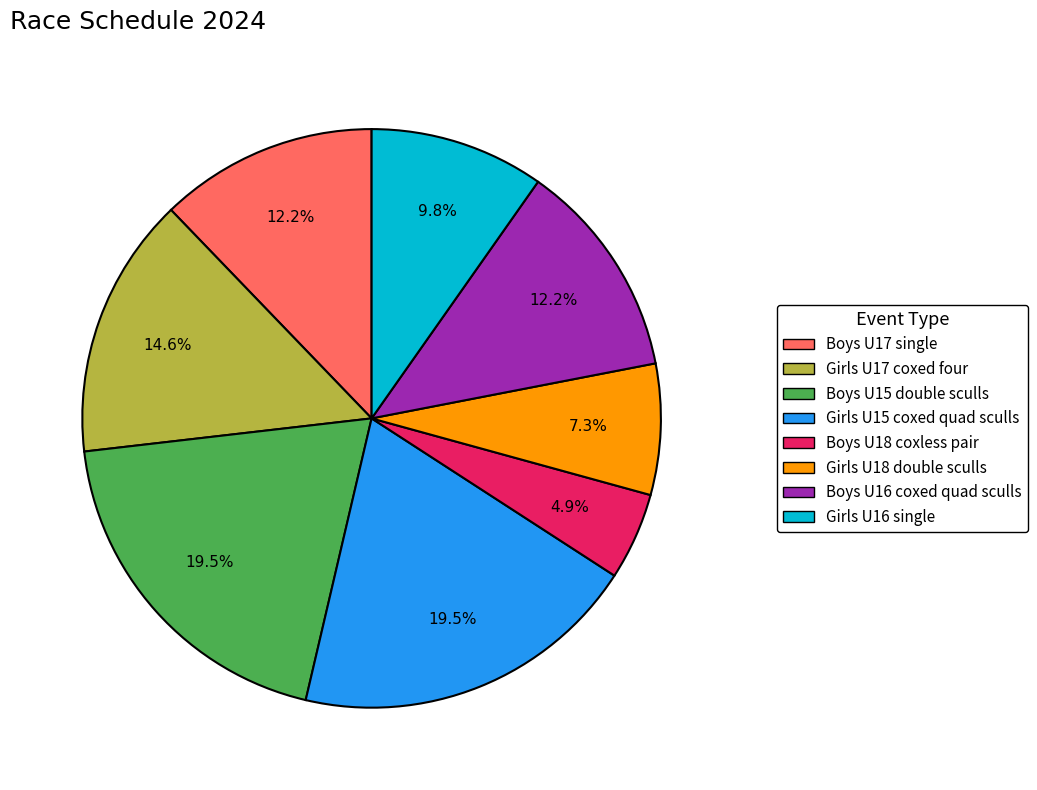

To the nearest percent, what portion does Boys U16 coxed quad sculls represent?

12%